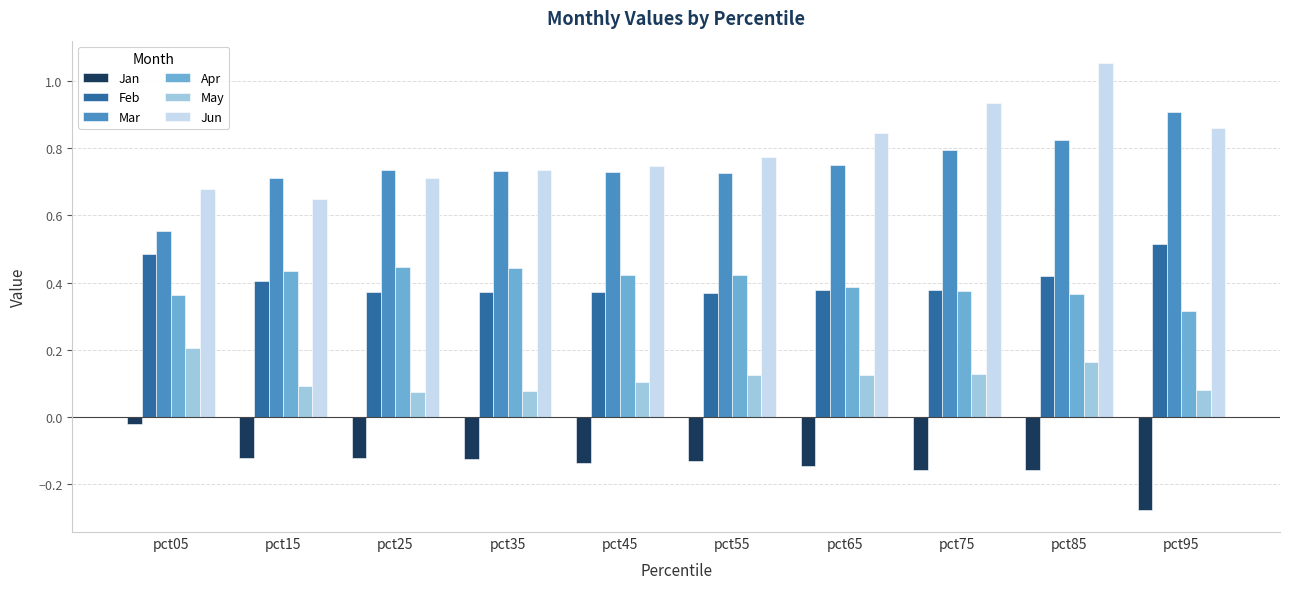

Rank the series by their maximum value, from lowest to highest.

Jan, May, Apr, Feb, Mar, Jun